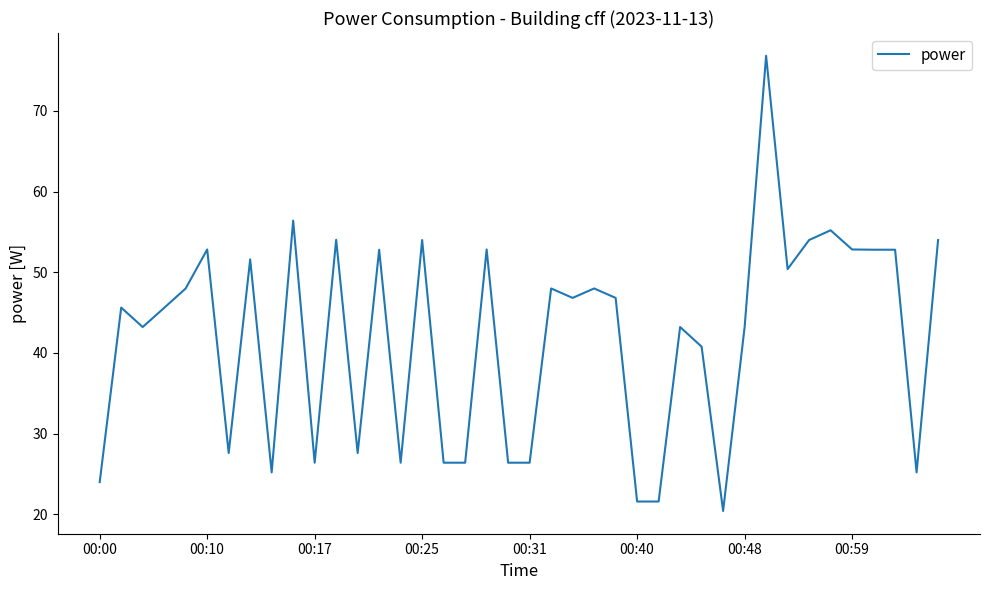

What is the difference between the maximum and minimum values?

56.4